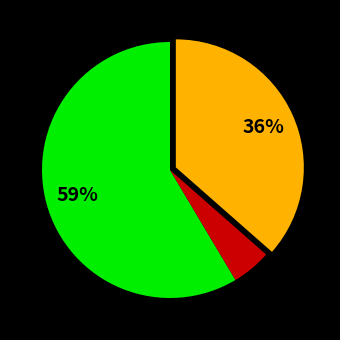

Is there any slice that represents more than half of the pie?

Yes